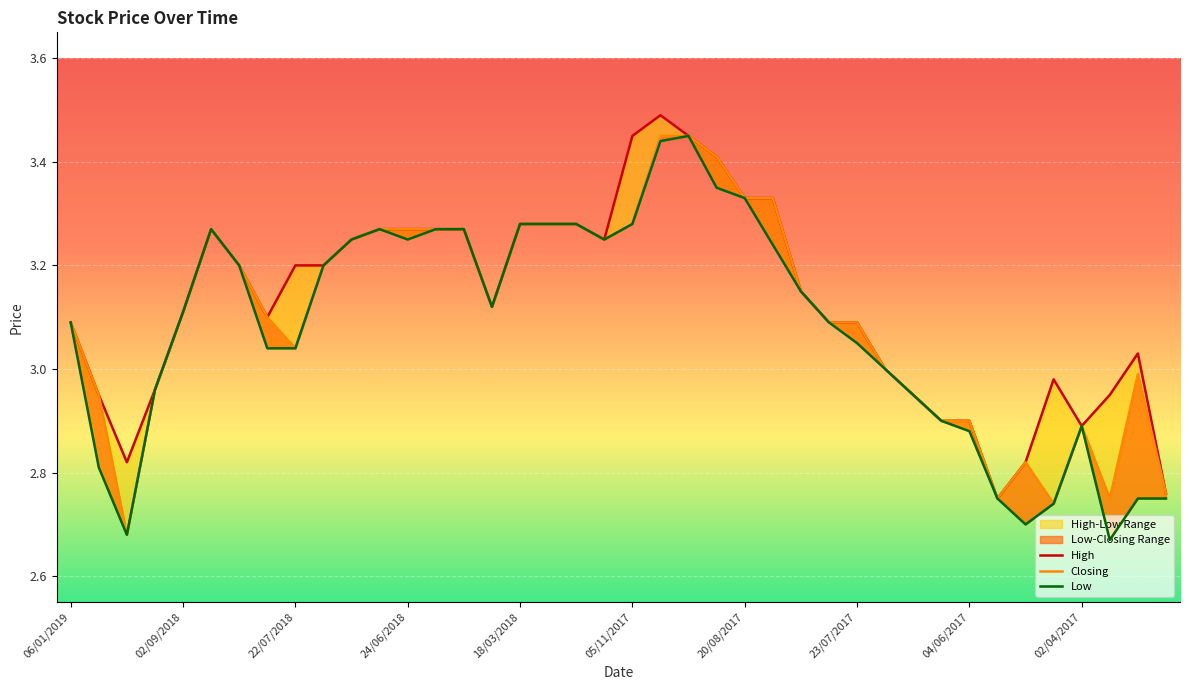

True or false: Low and High intersect in this chart.

False